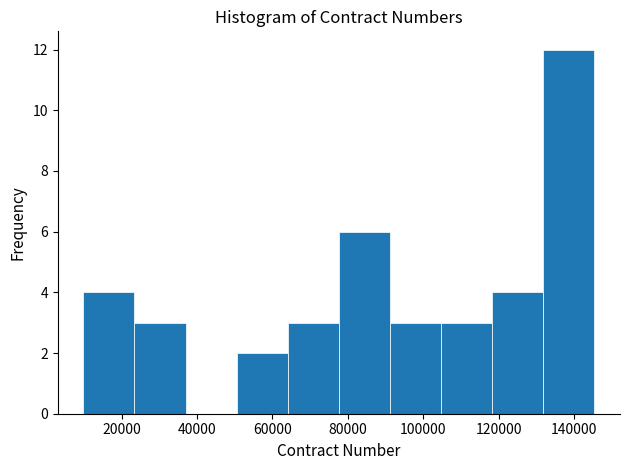

How tall is the bar that spans 24000 to 36000 on the x-axis? Neither the bar edges nor the heights are printed on the chart, so give them approximately, as read against the axes.

3